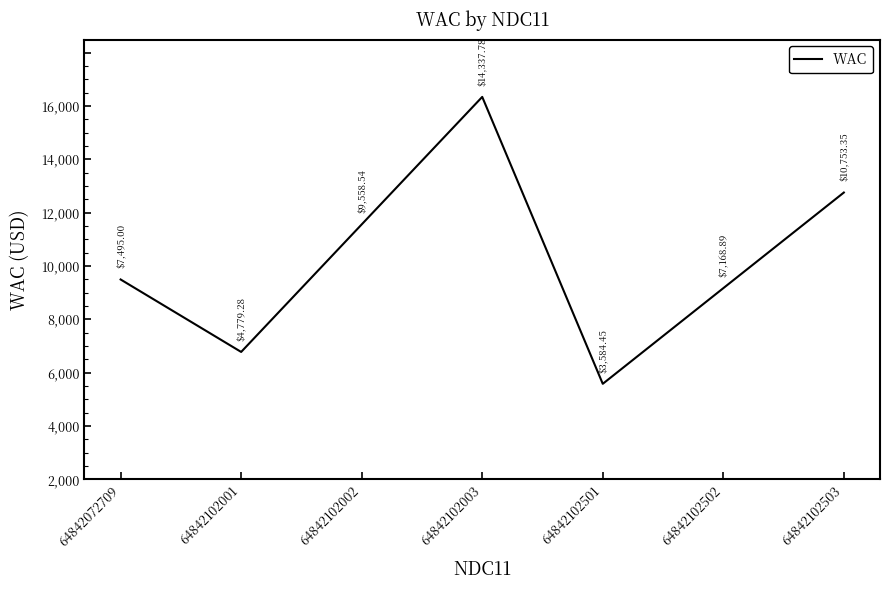

What is the sum of the values at 64842102503 and 64842102003?

25091.1